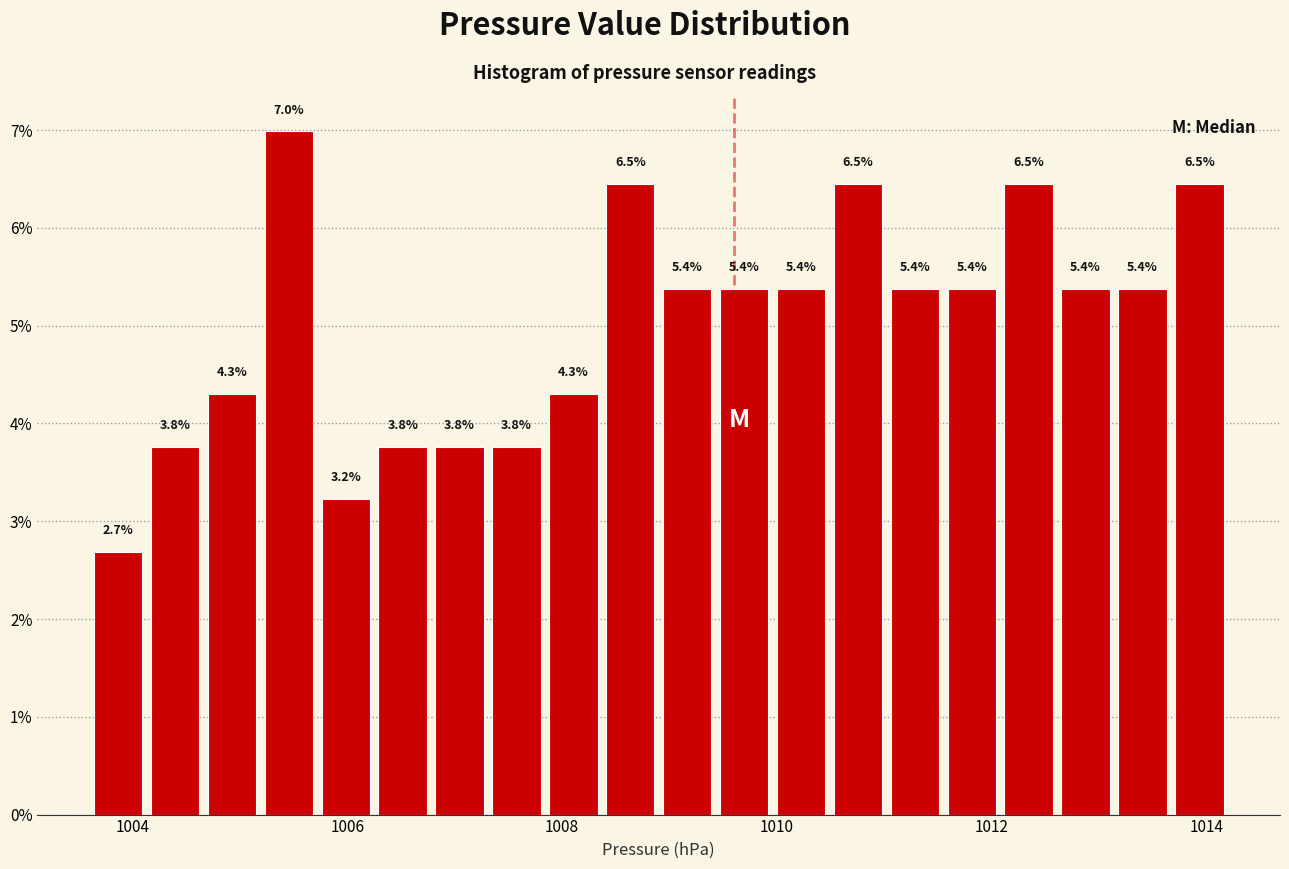

Around what value on the x-axis is the tallest bar? Give the approximate position of its centre, as read against the axis.

1005.4